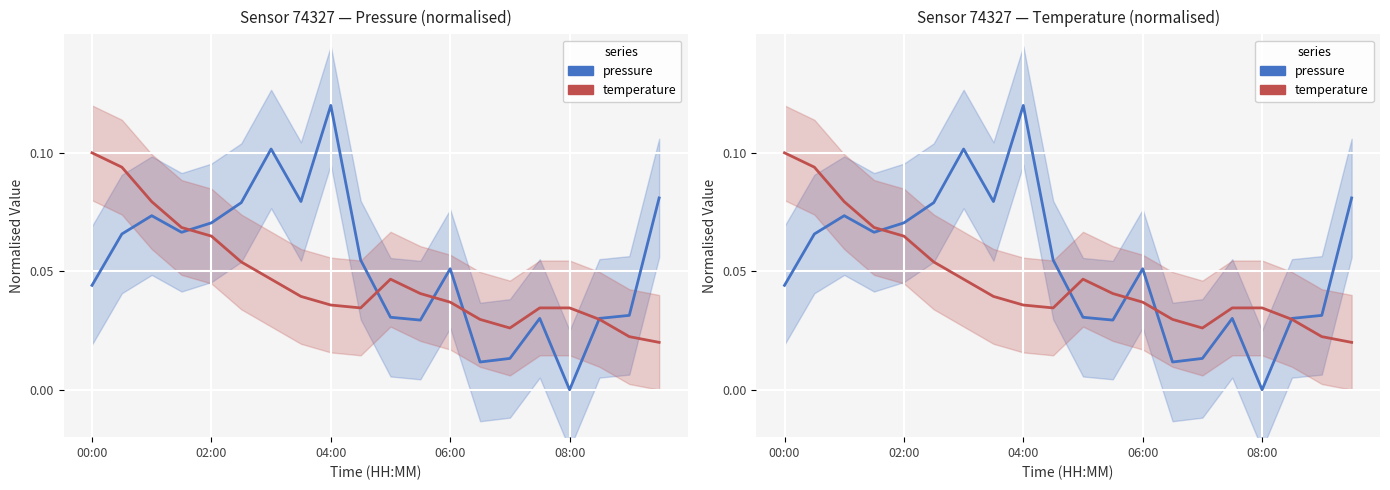

The pressure series shows 0.1 at 7. True or false?

True